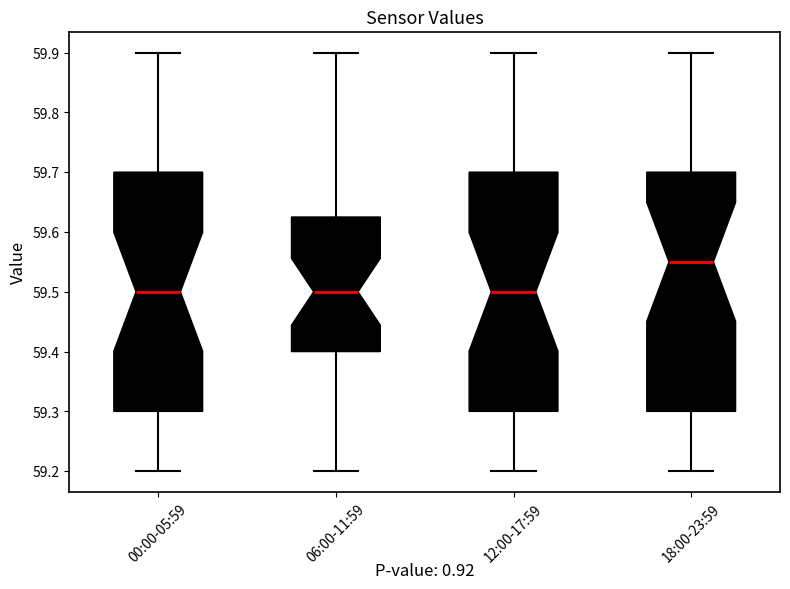

Reading left to right, transcribe this box plot: for each box, give where its median line is, the range the box spans, and where its two whiskers end, as read against the y-axis. The values are not printed on the chart, so give them approximately, as read against the axis.

00:00-05:59: median 59.50, box 59.30 to 59.70, whiskers 59.20 to 59.90
06:00-11:59: median 59.50, box 59.40 to 59.63, whiskers 59.20 to 59.90
12:00-17:59: median 59.50, box 59.30 to 59.70, whiskers 59.20 to 59.90
18:00-23:59: median 59.55, box 59.30 to 59.70, whiskers 59.20 to 59.90